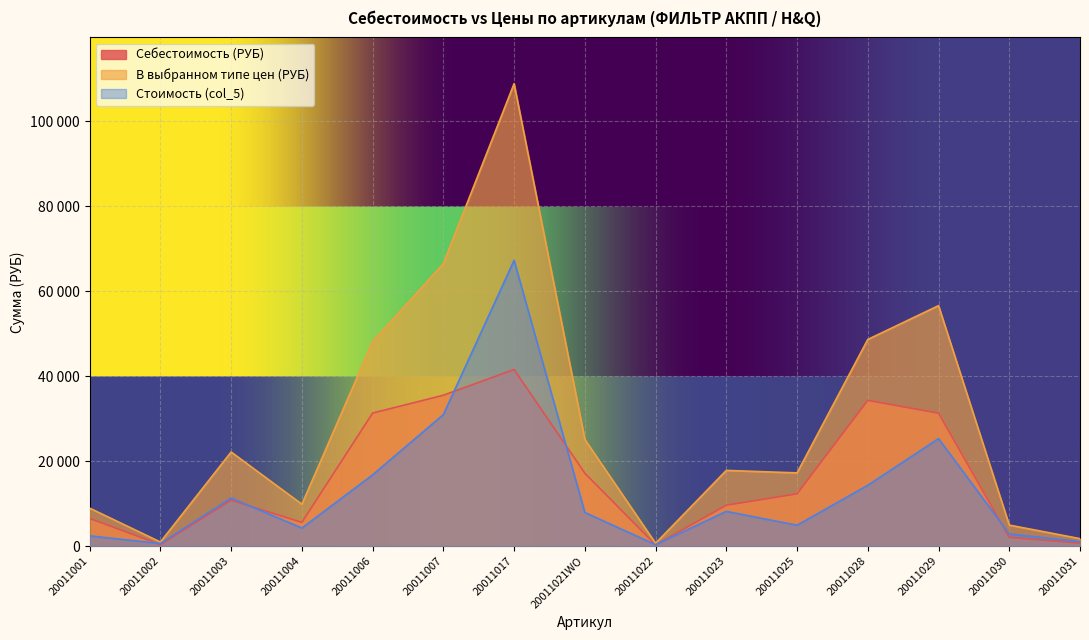

What are all the series names shown in the legend?

Себестоимость (РУБ), В выбранном типе цен (РУБ), Стоимость (col_5)